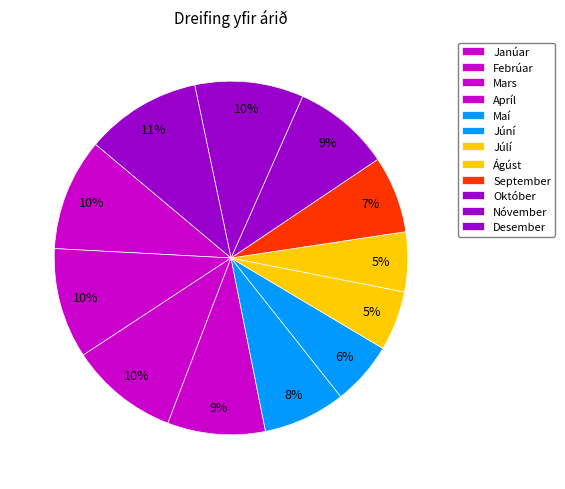

How many slices are in this pie chart?

12